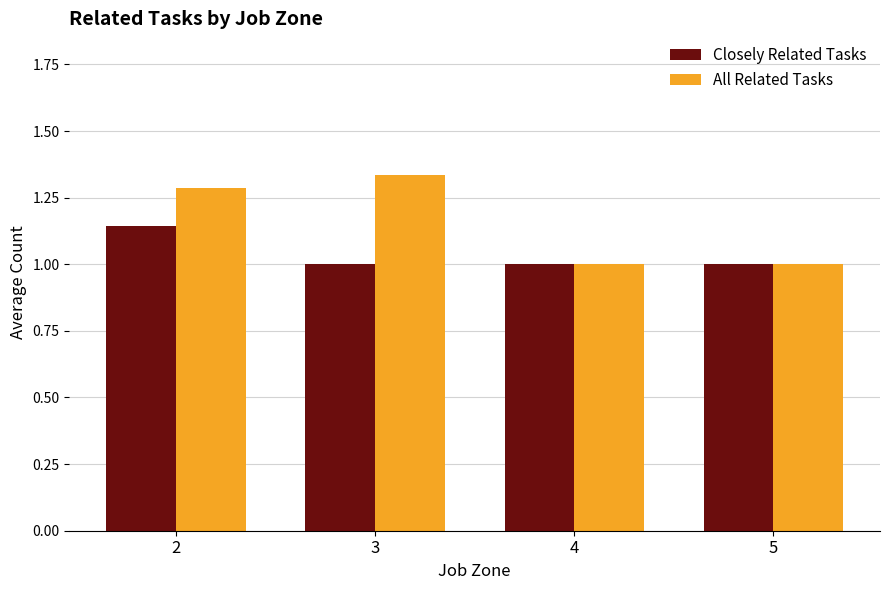

What is the difference between the second highest and minimum values in the All Related Tasks series?

0.3